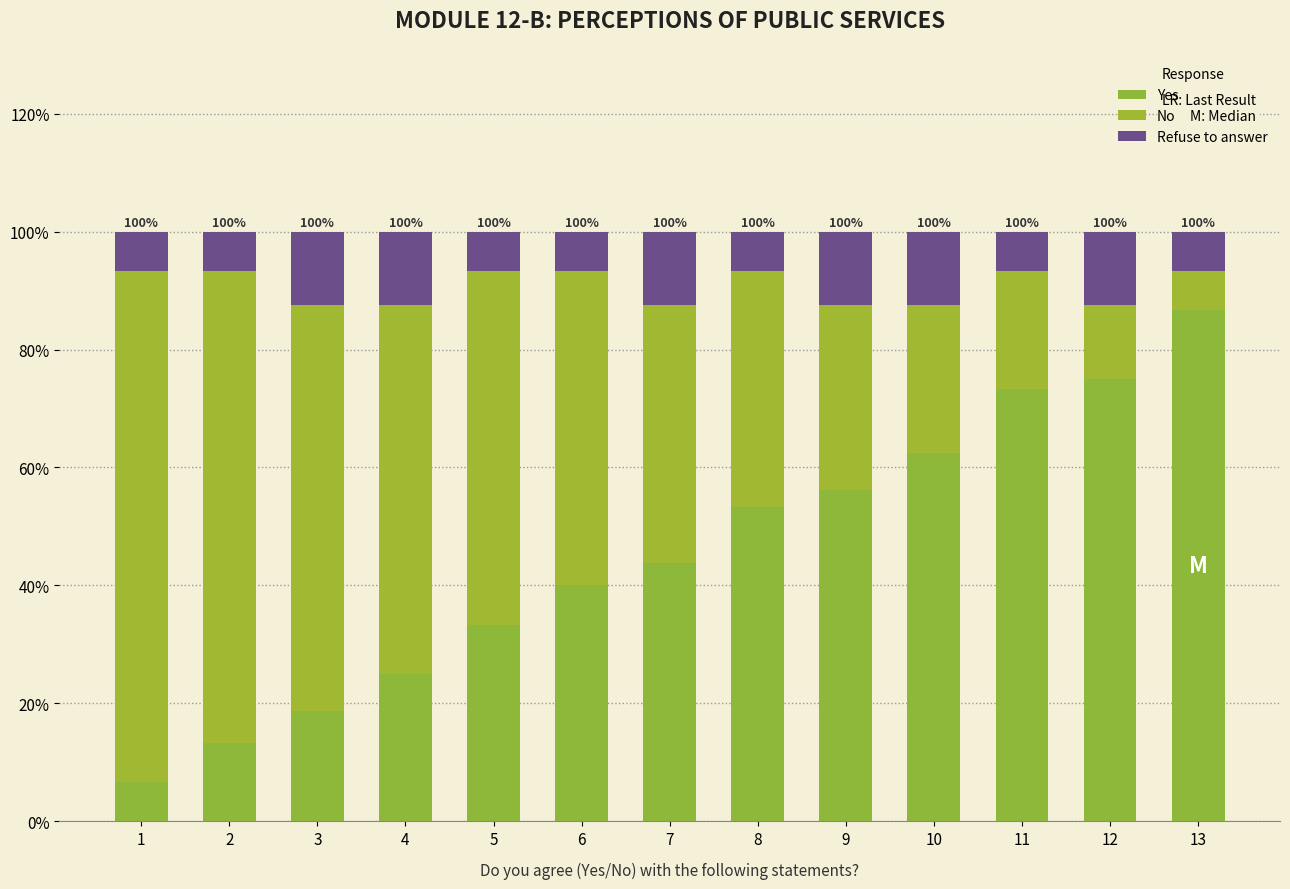

How many data points does each series have?

13